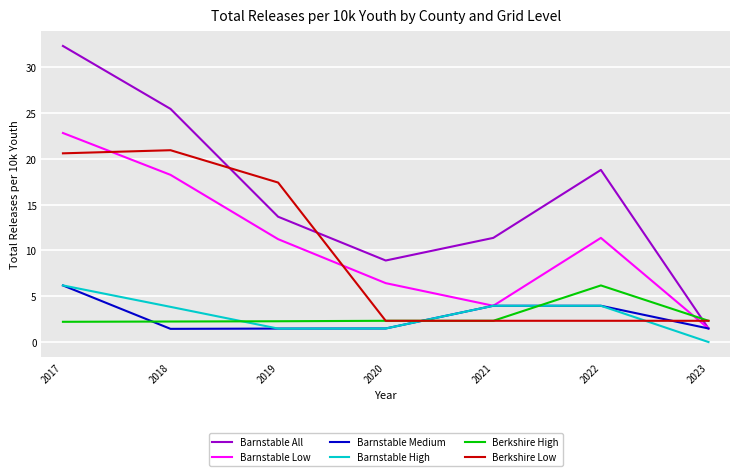

What is the total value across all series at 2023?

9.1